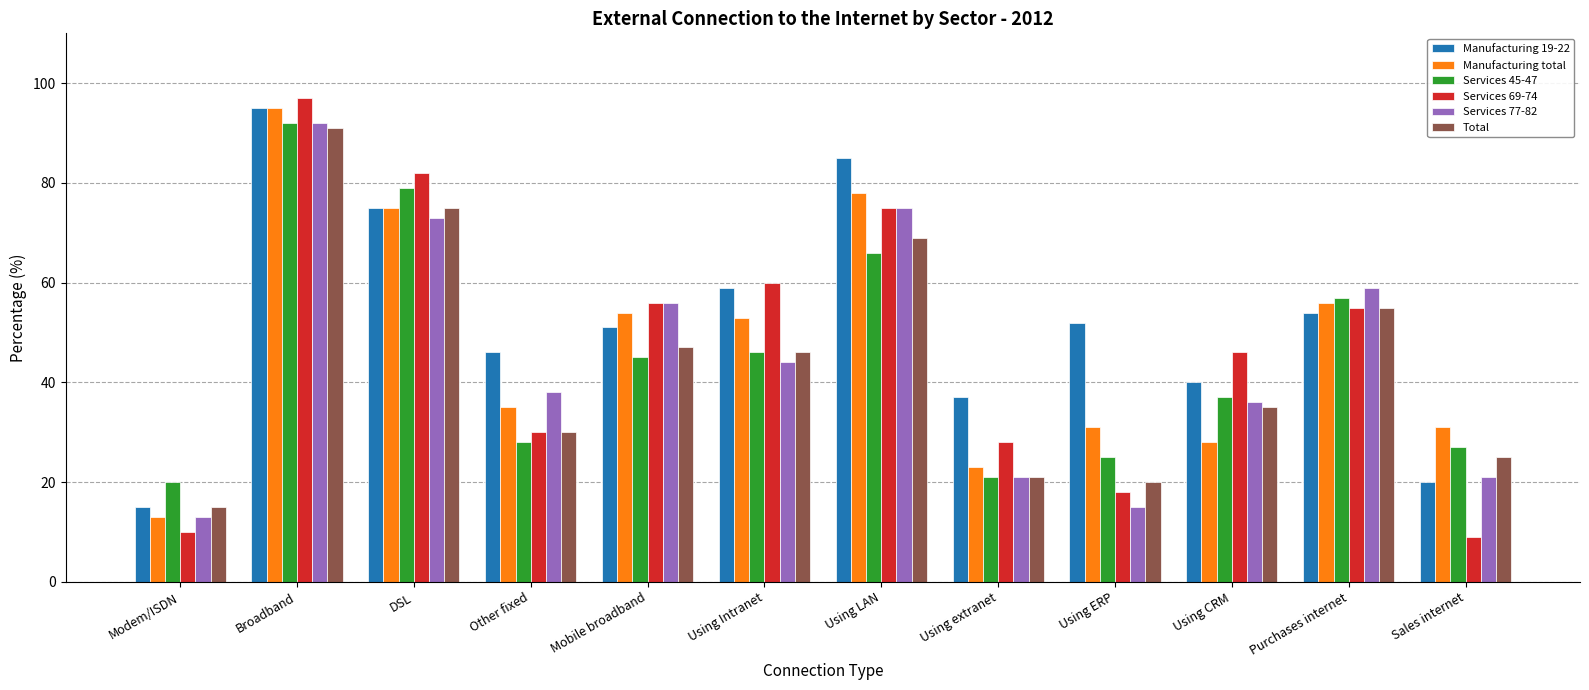

What is the label of the 8th bar from the right?

Mobile broadband